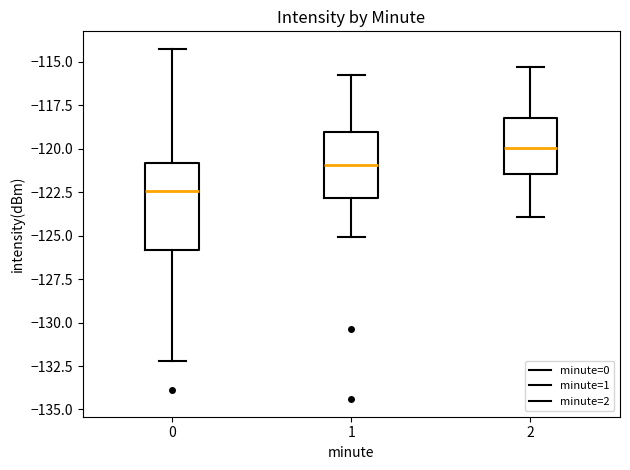

Reading left to right, read every box against the y-axis: the position of its median line, the range the box covers, and the ends of its whiskers. The values are not printed on the chart, so give them approximately, as read against the axis.

0: median -122.5, box -126.0 to -121.0, whiskers -132.0 to -114.0
1: median -121.0, box -123.0 to -119.0, whiskers -125.0 to -116.0
2: median -120.0, box -121.5 to -118.0, whiskers -124.0 to -115.5